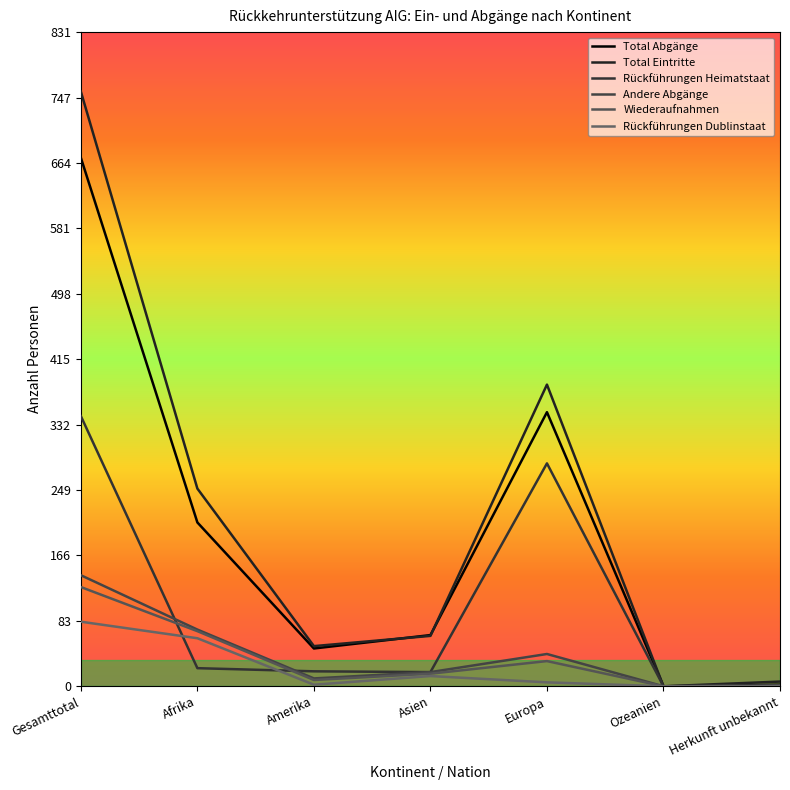

Is this an area chart (filled region under the line)?

No